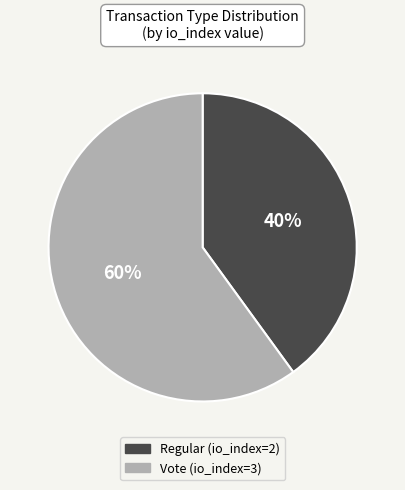

Do Vote (io_index=3) and Regular (io_index=2) together represent more than half of the pie?

Yes